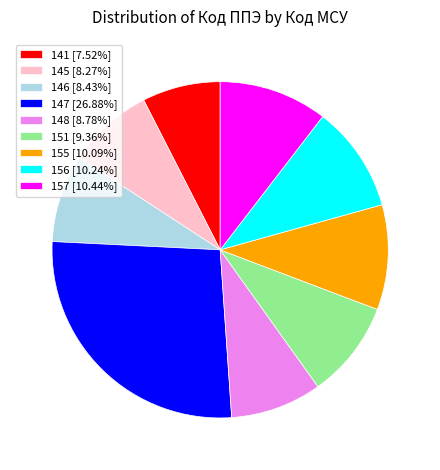

Is there a majority slice in this chart?

No